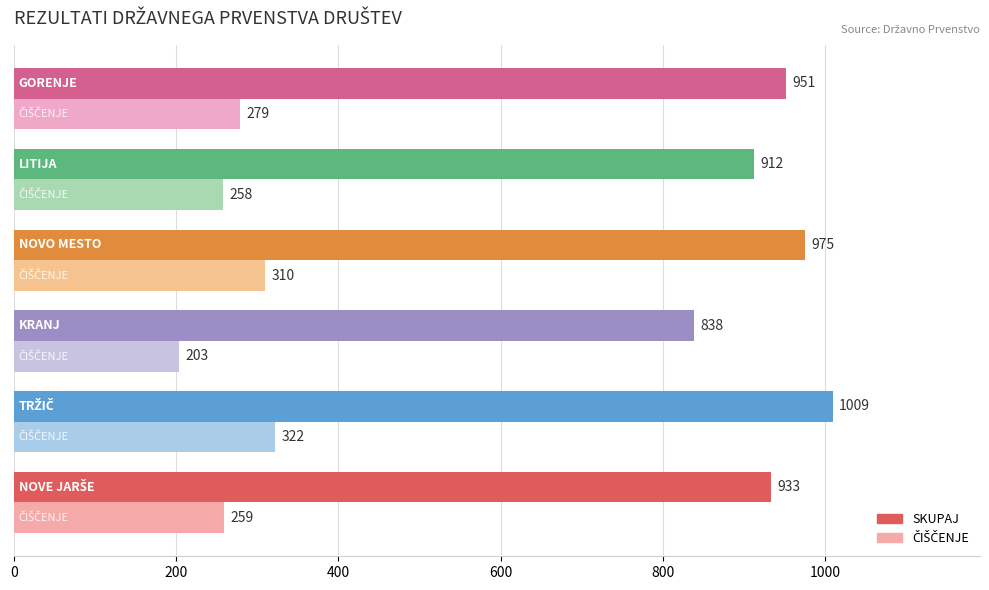

Which series has the widest spread of values?

SKUPAJ